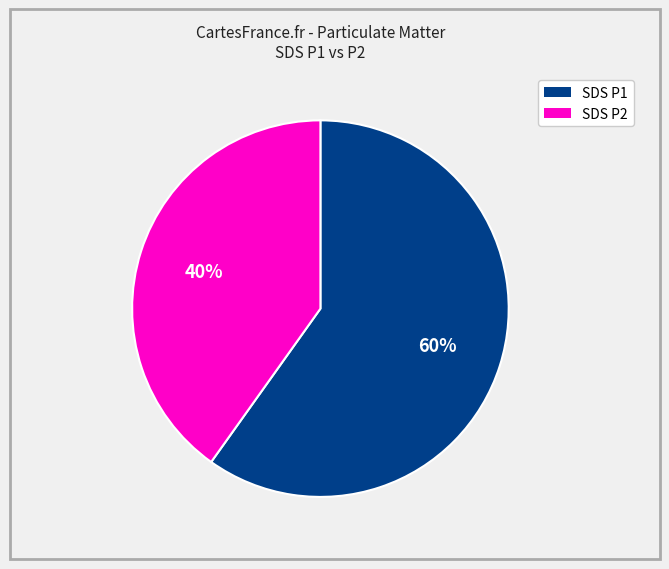

Is there any slice that represents more than half of the pie?

Yes